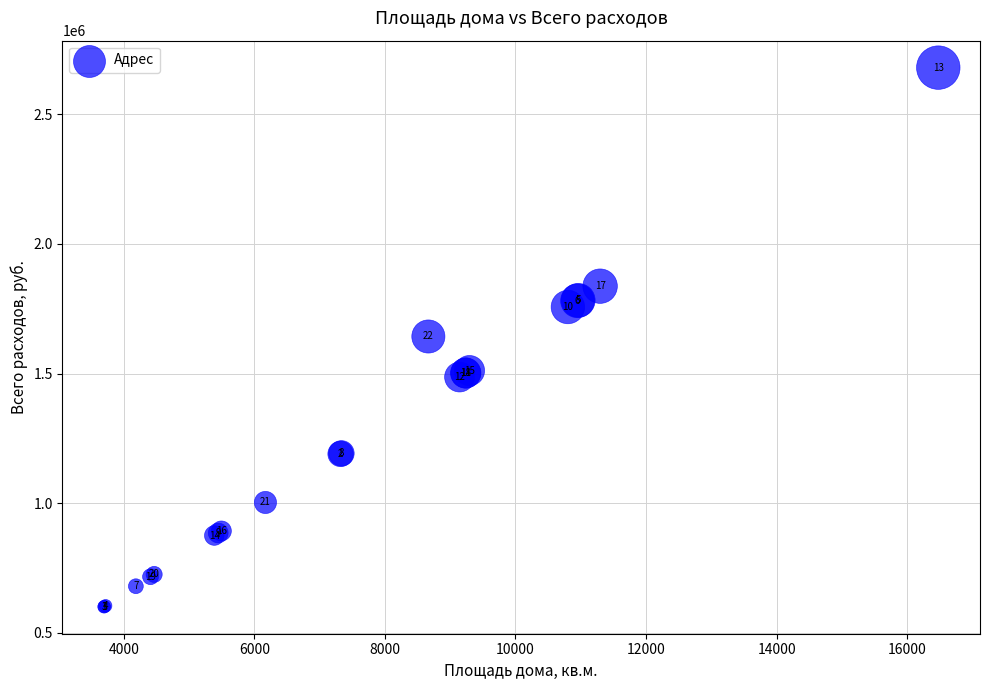

What Y value in the scatter plot is closest to 1640177?

1642865.0